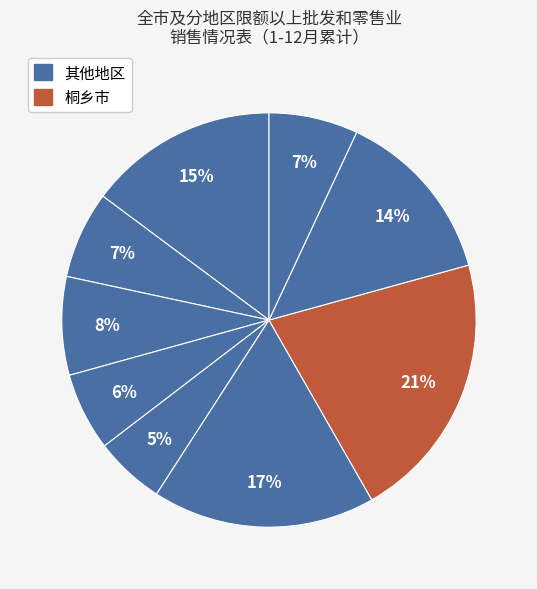

To the nearest percent, what is the average slice percentage?

11%